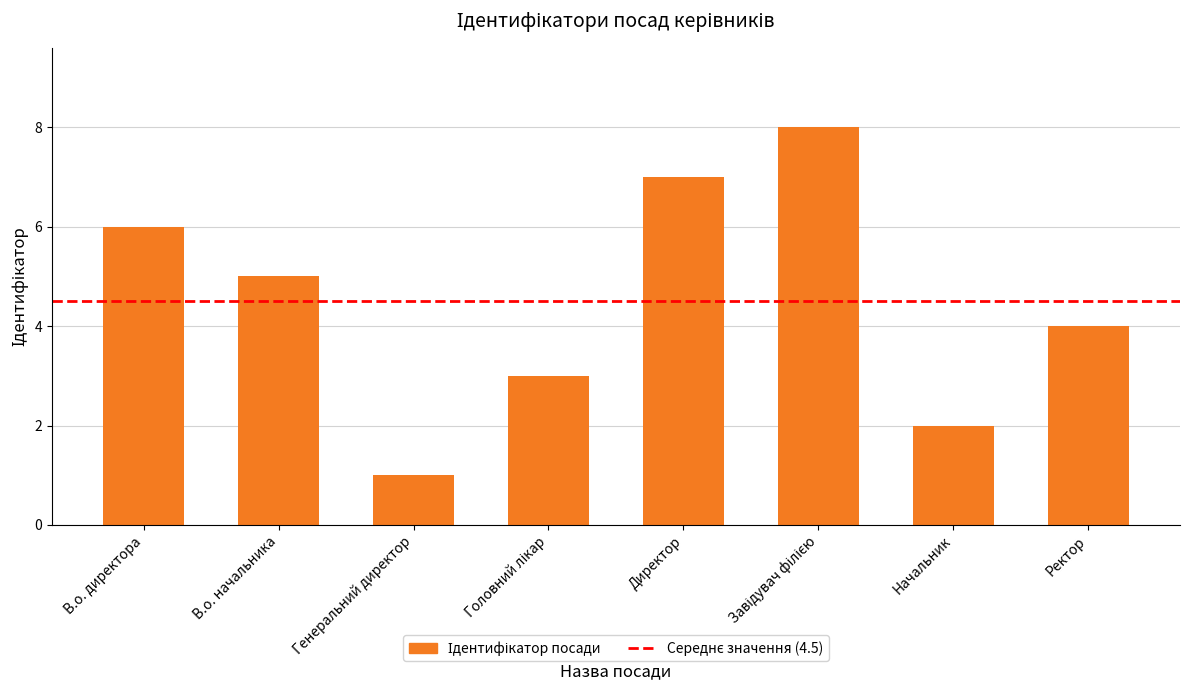

Approximately how many times larger is the value at Начальник compared to Ректор?

0.5